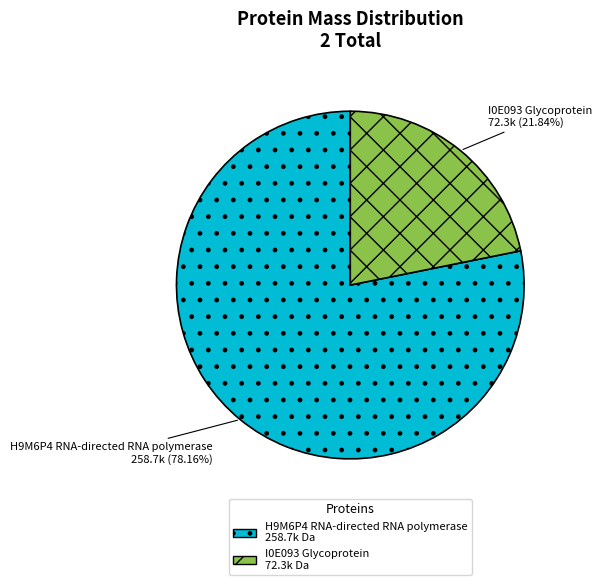

The H9M6P4 RNA-directed RNA polymerase slice represents 78% of the pie. True or false?

True